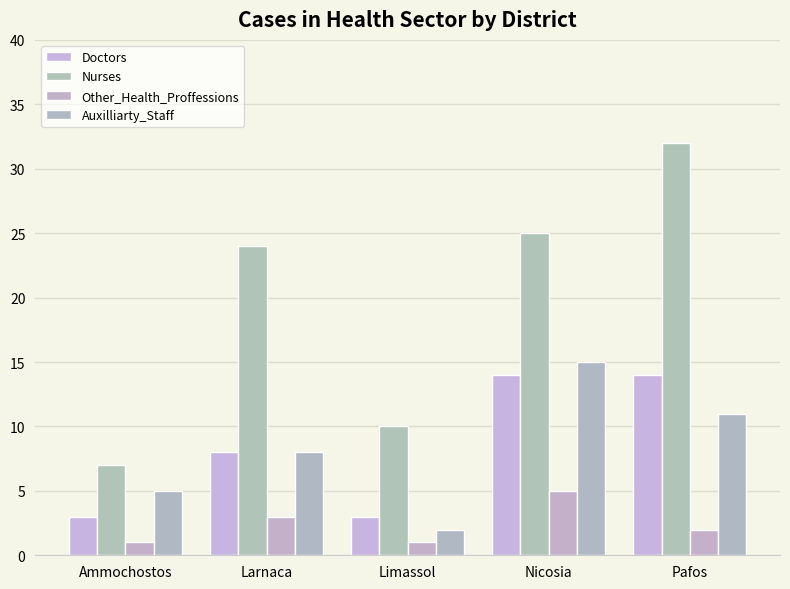

What is the spread (max minus min) of values at Limassol?

9